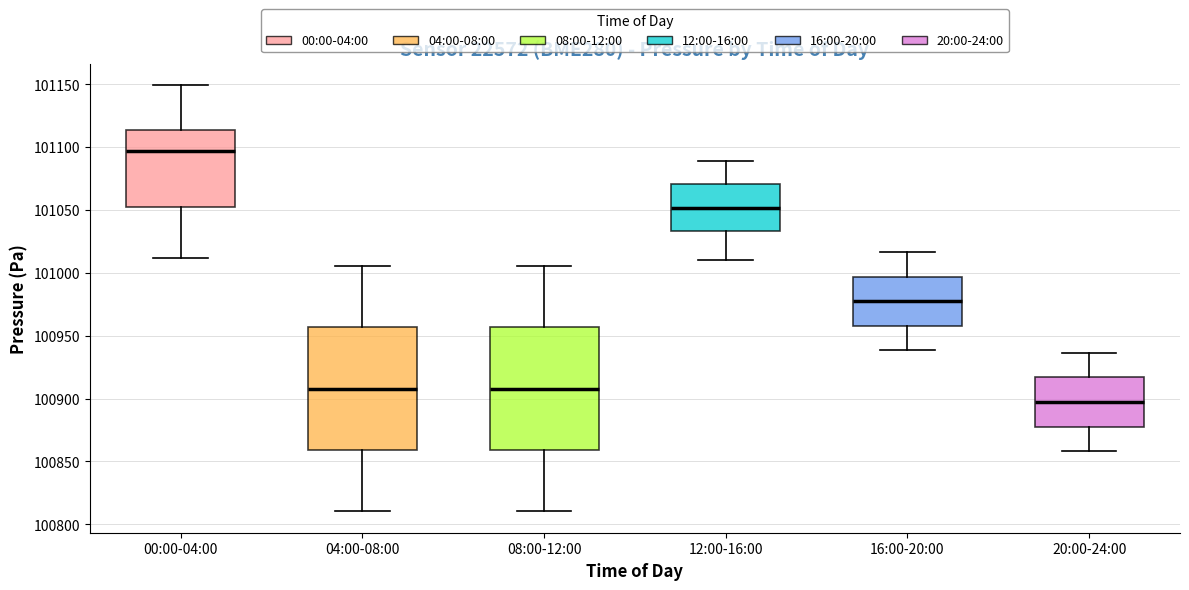

Reading left to right, transcribe this box plot: for each box, give where its median line is, the range the box spans, and where its two whiskers end, as read against the y-axis. The values are not printed on the chart, so give them approximately, as read against the axis.

00:00-04:00: median 101095, box 101050 to 101115, whiskers 101010 to 101150
04:00-08:00: median 100910, box 100860 to 100955, whiskers 100810 to 101005
08:00-12:00: median 100910, box 100860 to 100955, whiskers 100810 to 101005
12:00-16:00: median 101050, box 101035 to 101070, whiskers 101010 to 101090
16:00-20:00: median 100975, box 100960 to 100995, whiskers 100940 to 101015
20:00-24:00: median 100900, box 100880 to 100915, whiskers 100860 to 100935